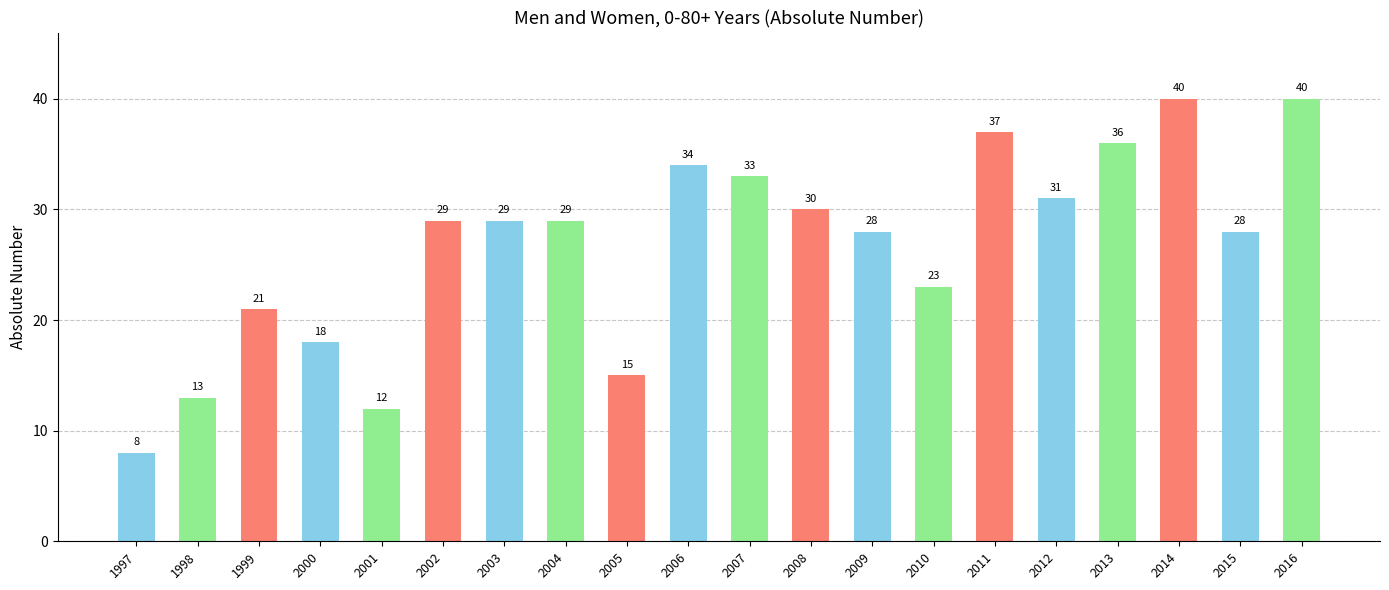

Where is the data nearest to the value 24?

2010